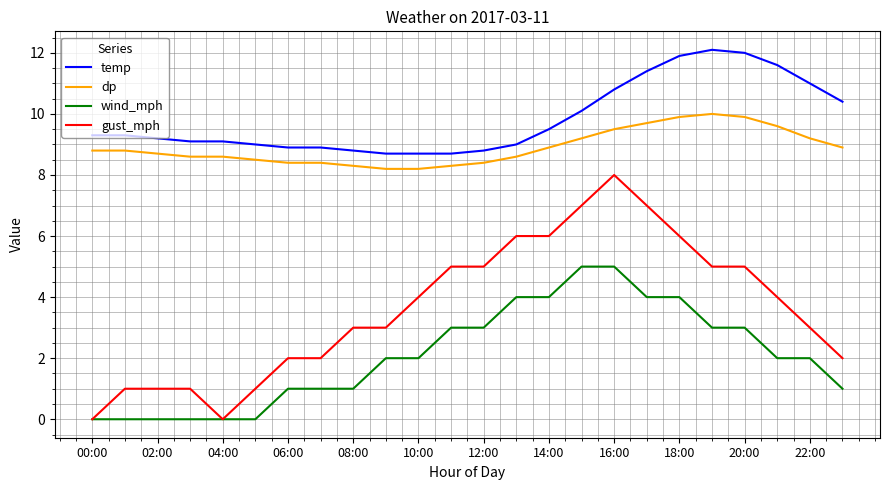

What is the highest value of the temp series?

12.1